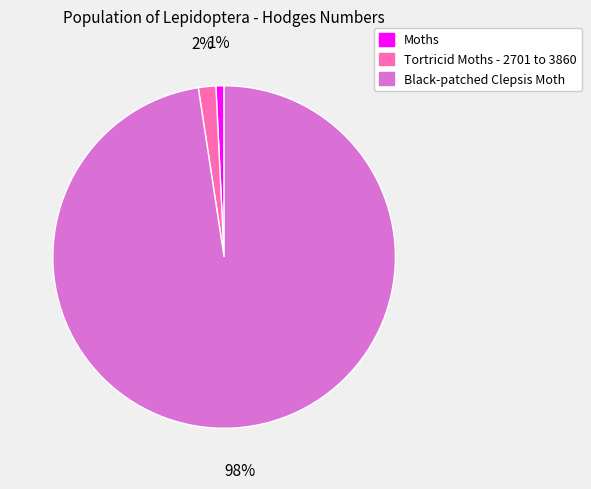

To the nearest percent, what is the average slice percentage?

33%